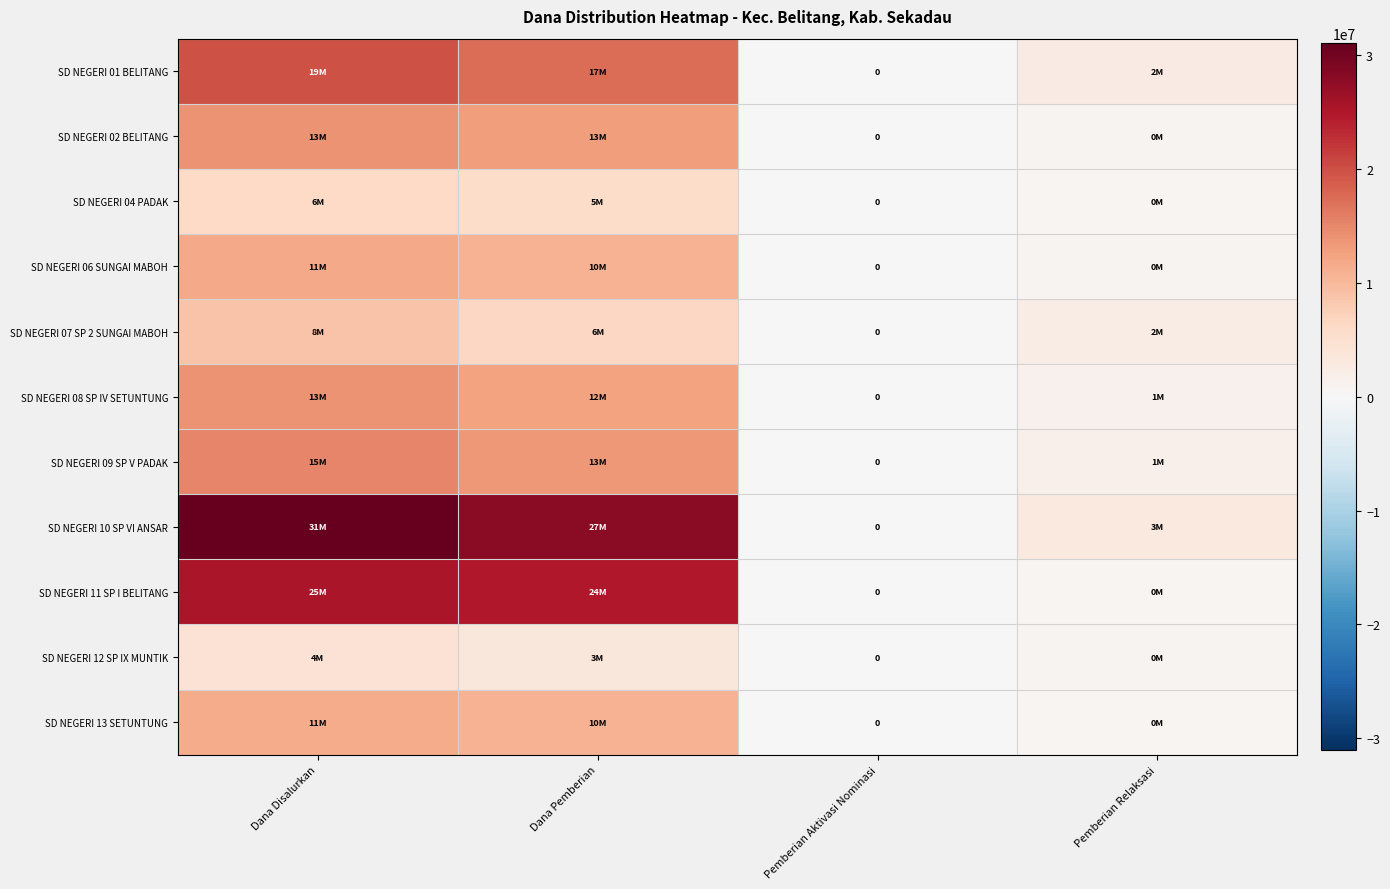

Rank the series at Dana Disalurkan from lowest to highest value.

SD NEGERI 12 SP IX MUNTIK, SD NEGERI 04 PADAK, SD NEGERI 07 SP 2 SUNGAI MABOH, SD NEGERI 13 SETUNTUNG, SD NEGERI 06 SUNGAI MABOH, SD NEGERI 02 BELITANG, SD NEGERI 08 SP IV SETUNTUNG, SD NEGERI 09 SP V PADAK, SD NEGERI 01 BELITANG, SD NEGERI 11 SP I BELITANG, SD NEGERI 10 SP VI ANSAR